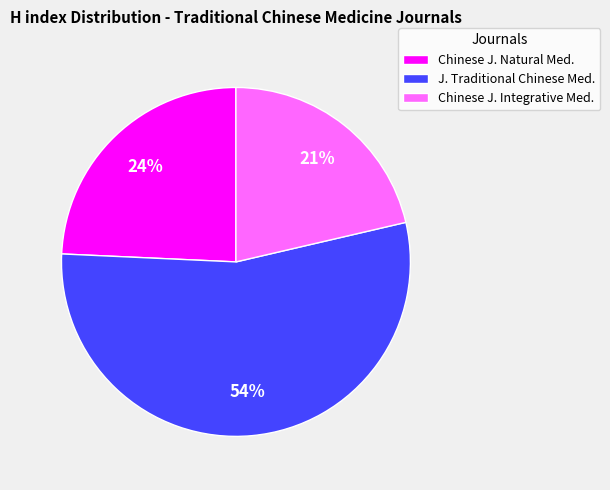

Is it true that Chinese J. Integrative Med. is 21% of the pie?

True